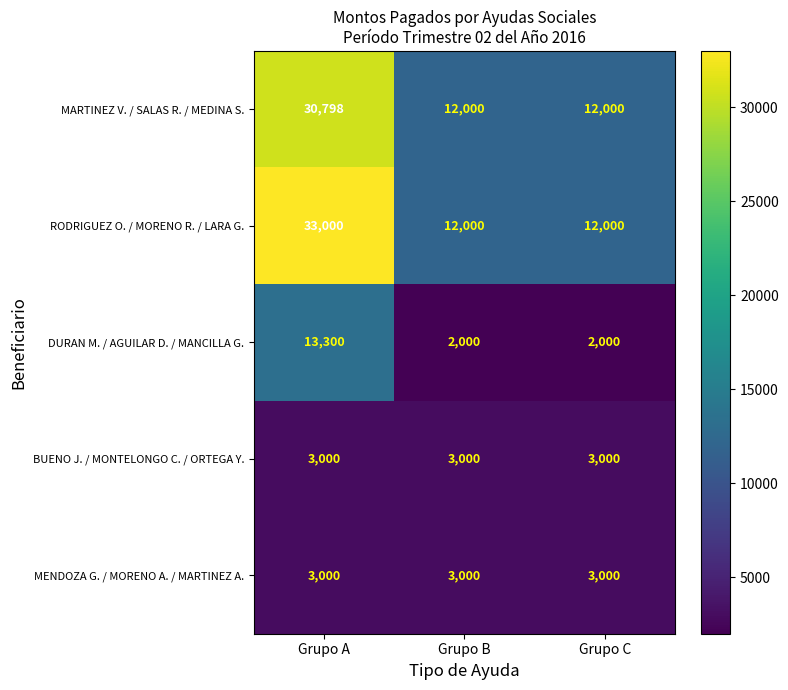

Reading left to right, list all the values displayed in this chart.

MARTINEZ V. / SALAS R. / MEDINA S.: Grupo A=30798	Grupo B=12000	Grupo C=12000
RODRIGUEZ O. / MORENO R. / LARA G.: Grupo A=33000	Grupo B=12000	Grupo C=12000
DURAN M. / AGUILAR D. / MANCILLA G.: Grupo A=13300	Grupo B=2000	Grupo C=2000
BUENO J. / MONTELONGO C. / ORTEGA Y.: Grupo A=3000	Grupo B=3000	Grupo C=3000
MENDOZA G. / MORENO A. / MARTINEZ A.: Grupo A=3000	Grupo B=3000	Grupo C=3000